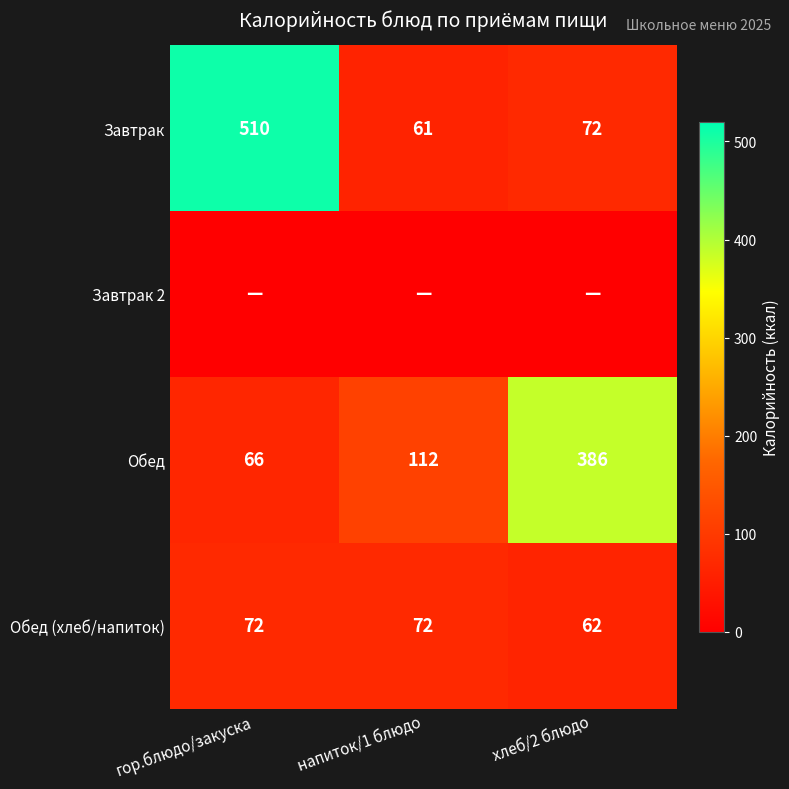

Is it true that Завтрак equals 72 at хлеб/2 блюдо?

True